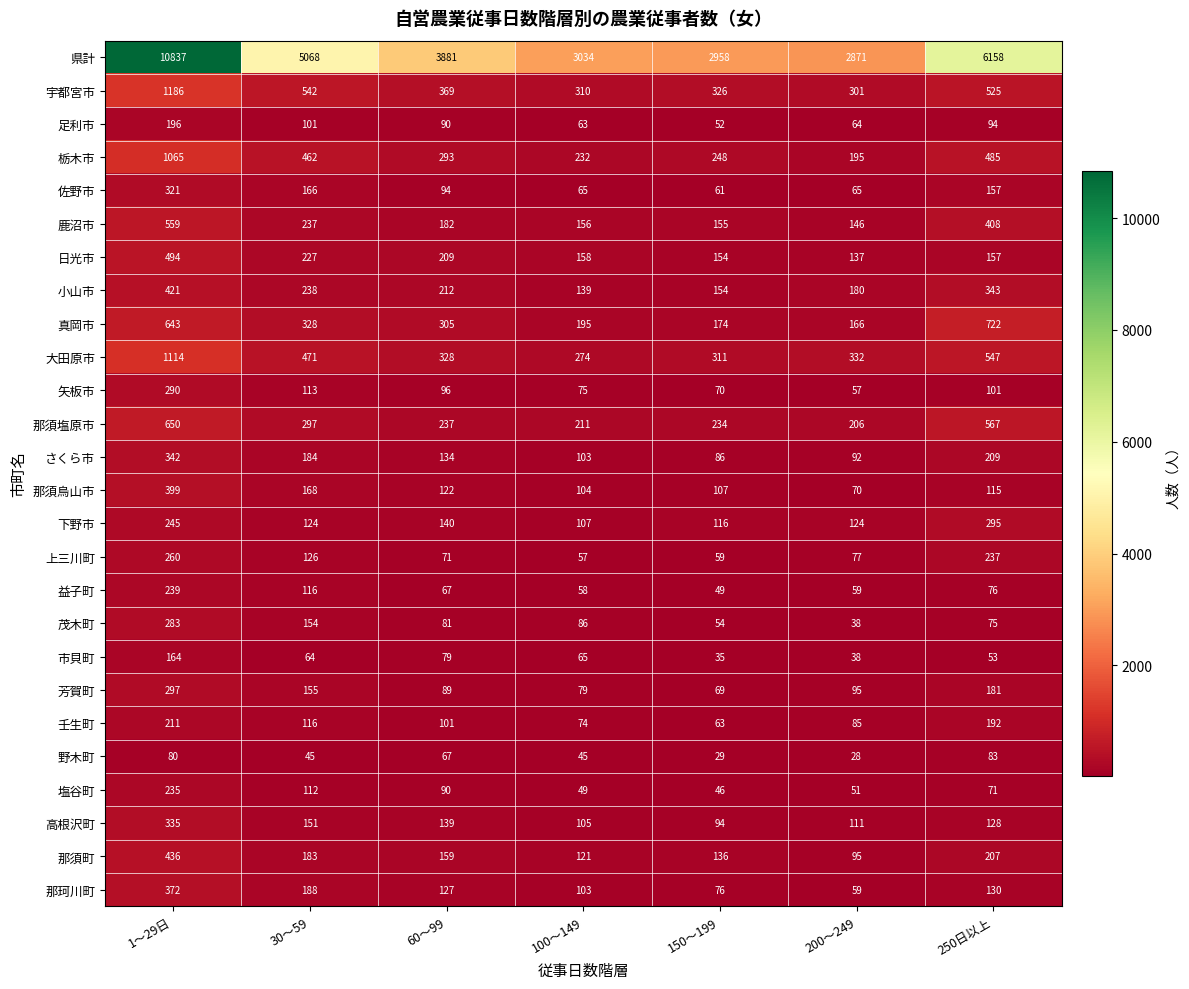

What is the maximum value for 矢板市?

290